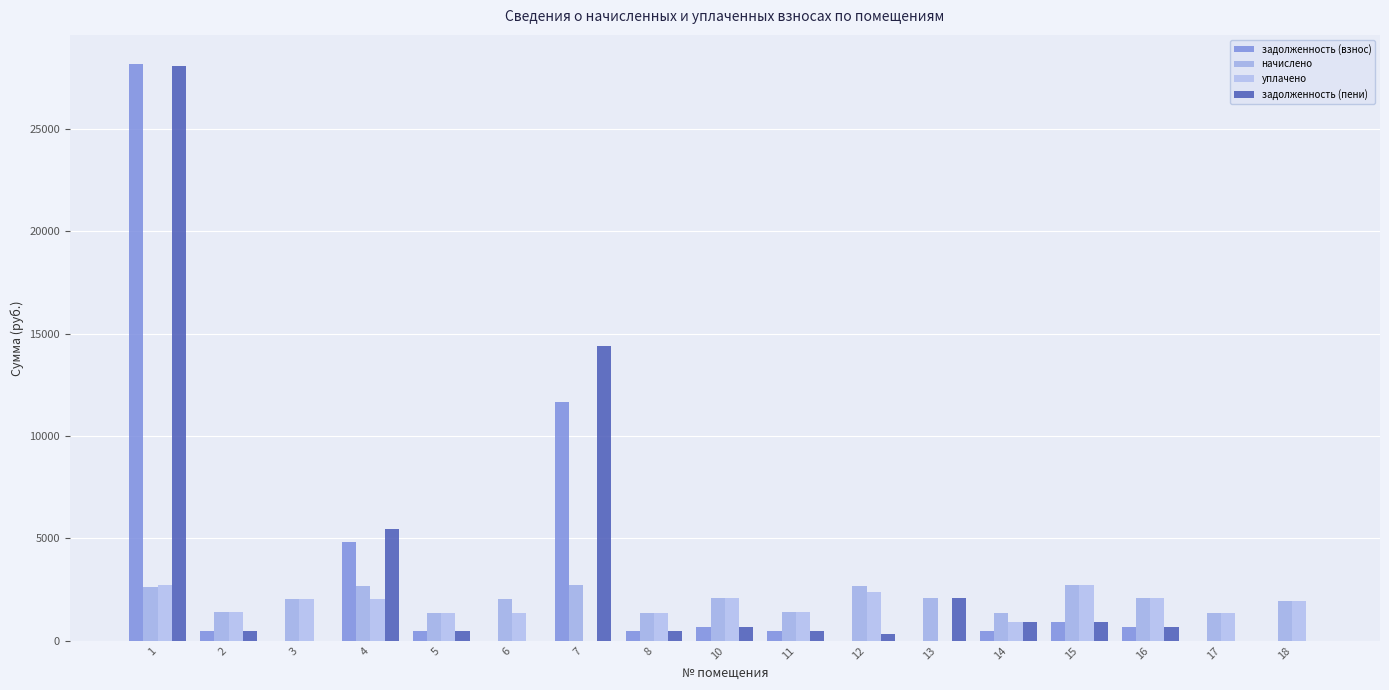

List the series in order of their overall mean, lowest first.

уплачено, начислено, задолженность (взнос), задолженность (пени)